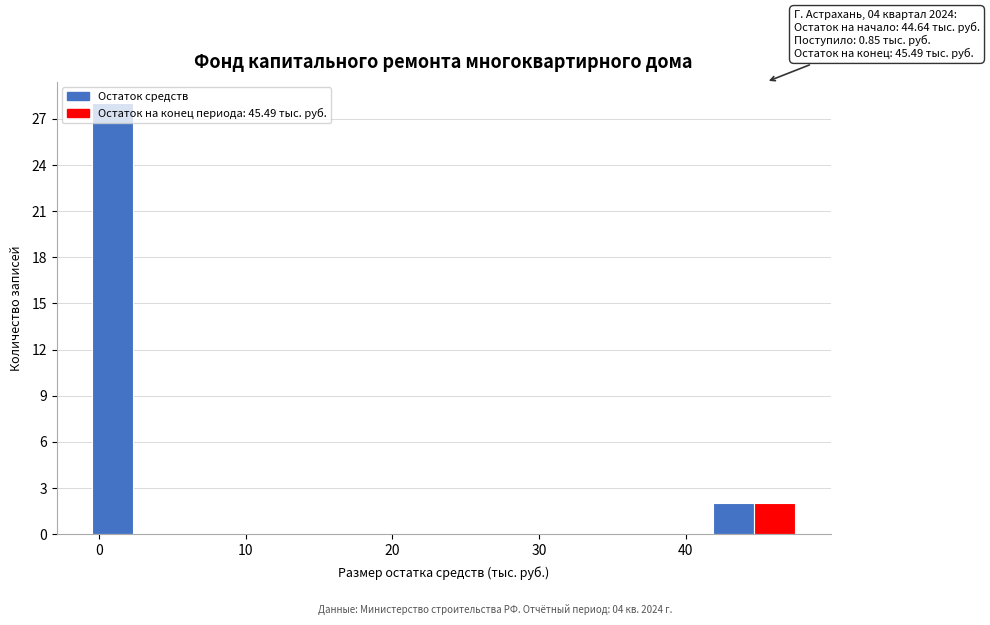

Around what value on the x-axis is the tallest bar? Give the approximate position of its centre, as read against the axis.

1